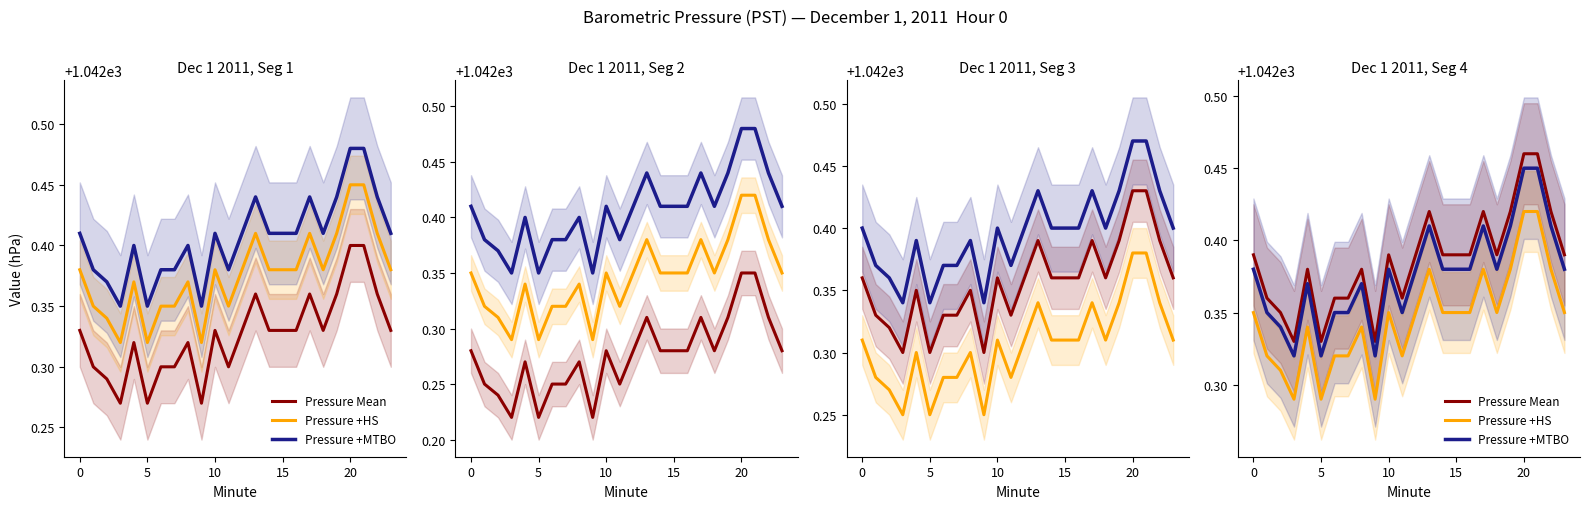

Reading right to left, list all the values displayed in this chart.

Pressure Mean: 1042.4	1042.4	1042.5	1042.5	1042.4	1042.4	1042.4	1042.4	1042.4	1042.4	1042.4	1042.4	1042.4	1042.4	1042.3	1042.4	1042.4	1042.4	1042.3	1042.4	1042.3	1042.3	1042.4	1042.4
Pressure +HS: 1042.3	1042.4	1042.4	1042.4	1042.4	1042.3	1042.4	1042.3	1042.3	1042.3	1042.4	1042.3	1042.3	1042.3	1042.3	1042.3	1042.3	1042.3	1042.3	1042.3	1042.3	1042.3	1042.3	1042.3
Pressure +MTBO: 1042.4	1042.4	1042.5	1042.5	1042.4	1042.4	1042.4	1042.4	1042.4	1042.4	1042.4	1042.4	1042.3	1042.4	1042.3	1042.4	1042.3	1042.3	1042.3	1042.4	1042.3	1042.3	1042.3	1042.4